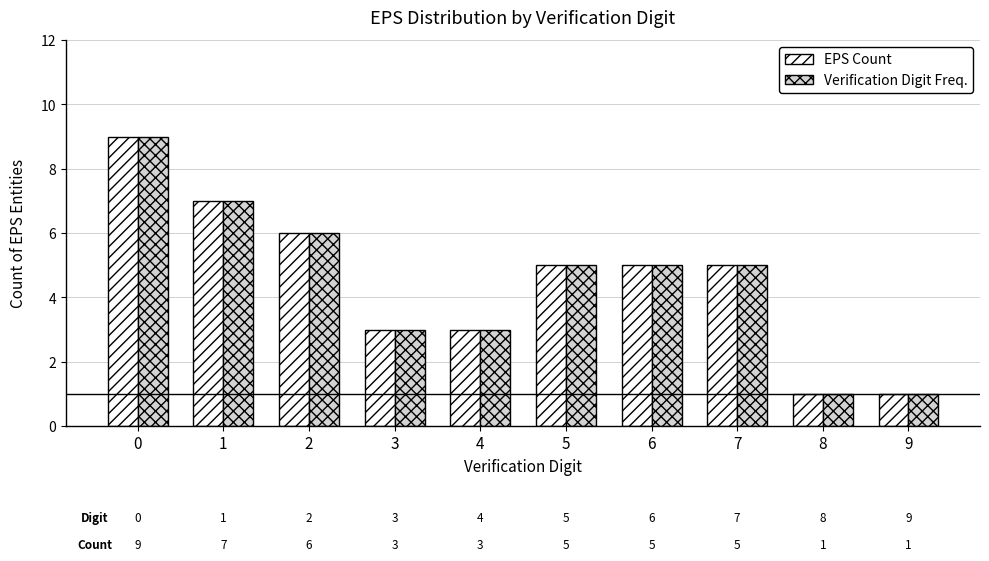

What is the difference between the maximum and second lowest values in the Verification Digit Freq. series?

8